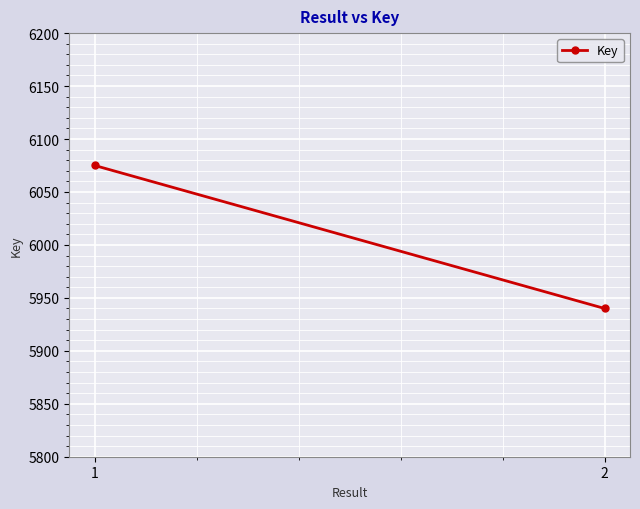

Which category has the lowest value across all series?

2